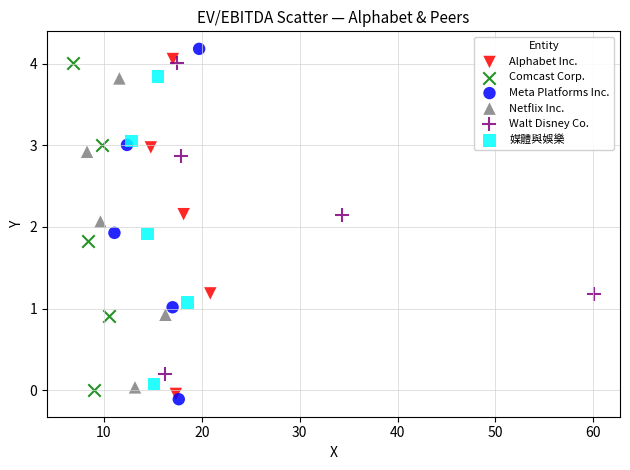

Which series contains the lowest Y value?

Meta Platforms Inc.